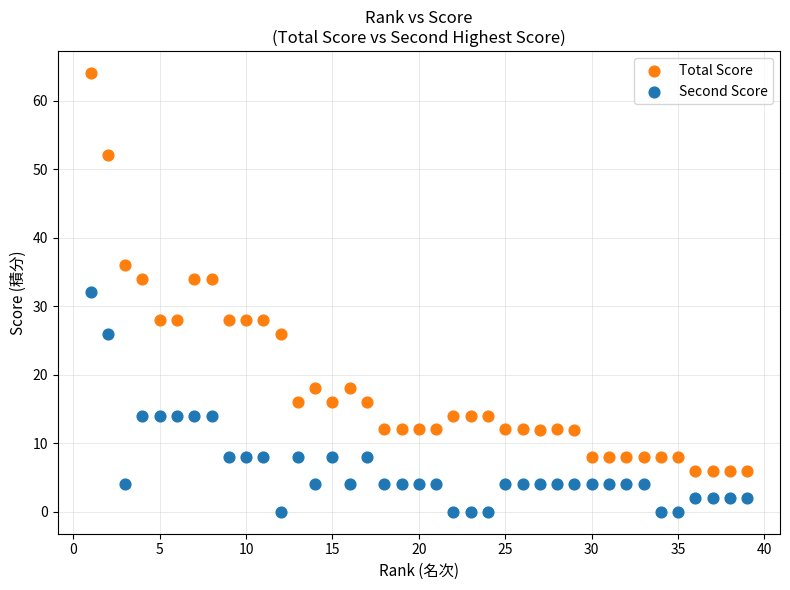

Across all data points, what is the range of Y values (max minus min)?

64.0